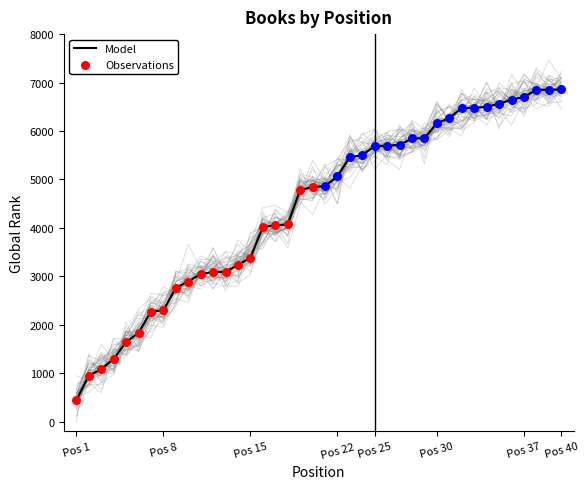

What is the highest value of the Model series?

6858